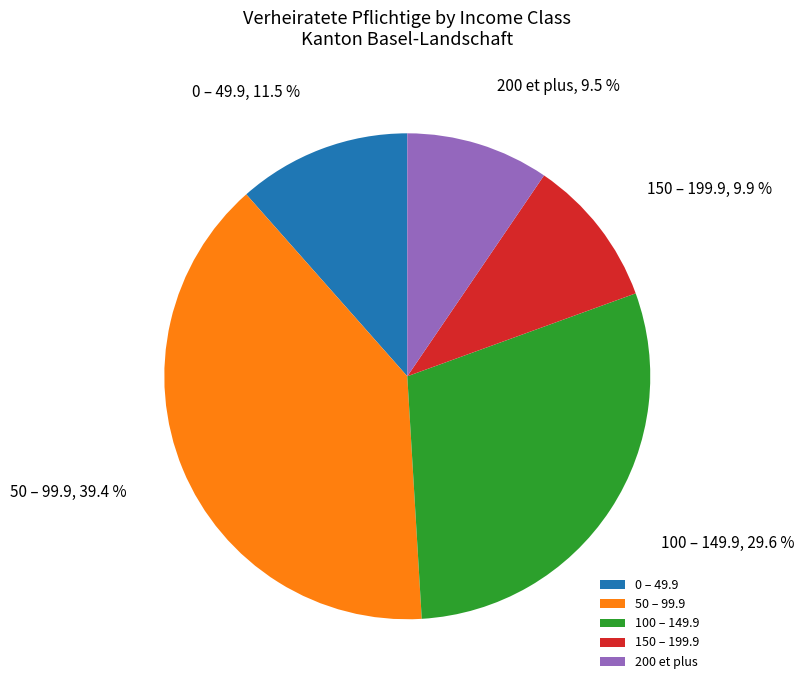

What is the ratio of the value at 200 et plus to the value at 150 – 199.9?

1.0